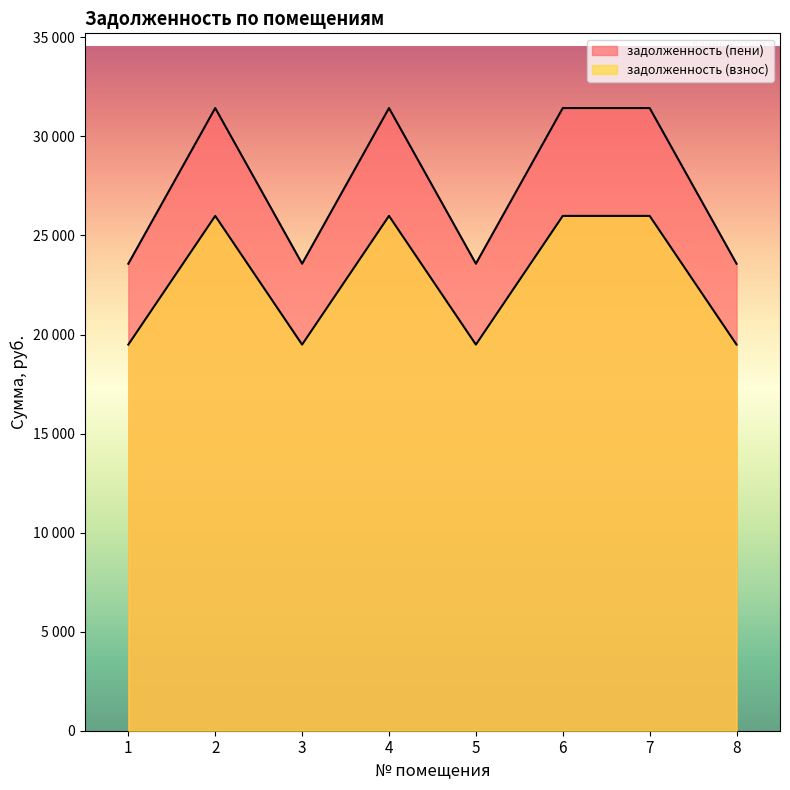

List the labels in order of задолженность (взнос) value, largest first.

2, 4, 6, 7, 1, 3, 5, 8